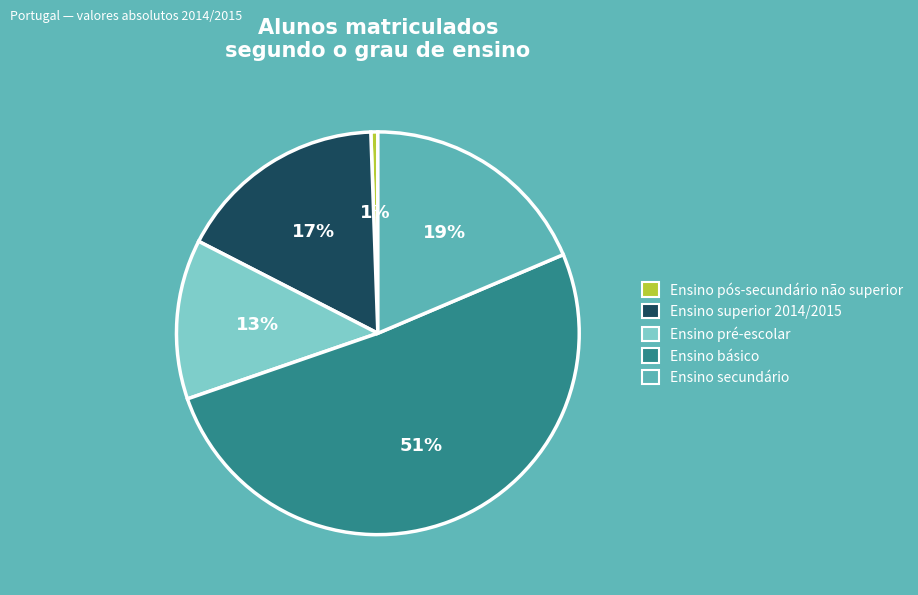

Is it true that Ensino pós-secundário não superior is 1% of the pie?

True